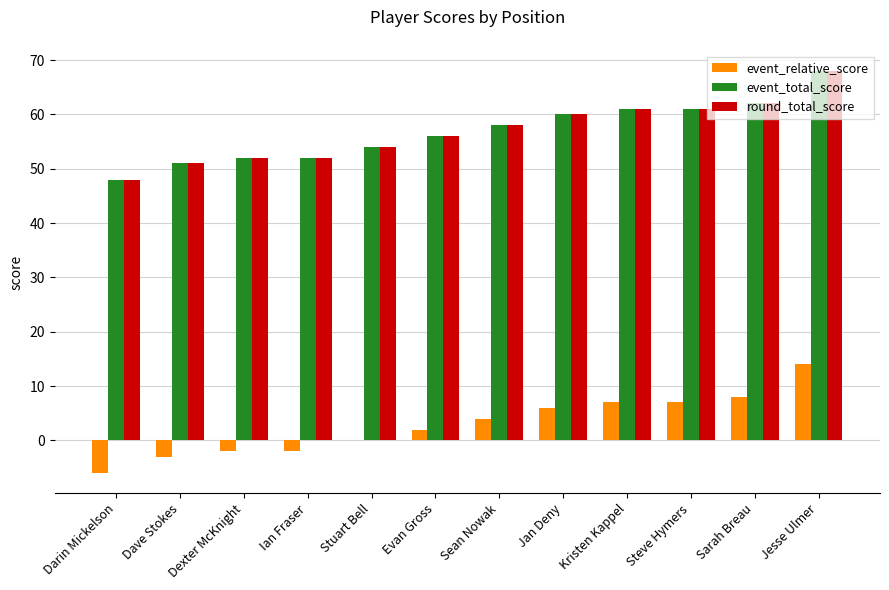

What is the sum of the round_total_score values at Jan Deny and Stuart Bell?

114